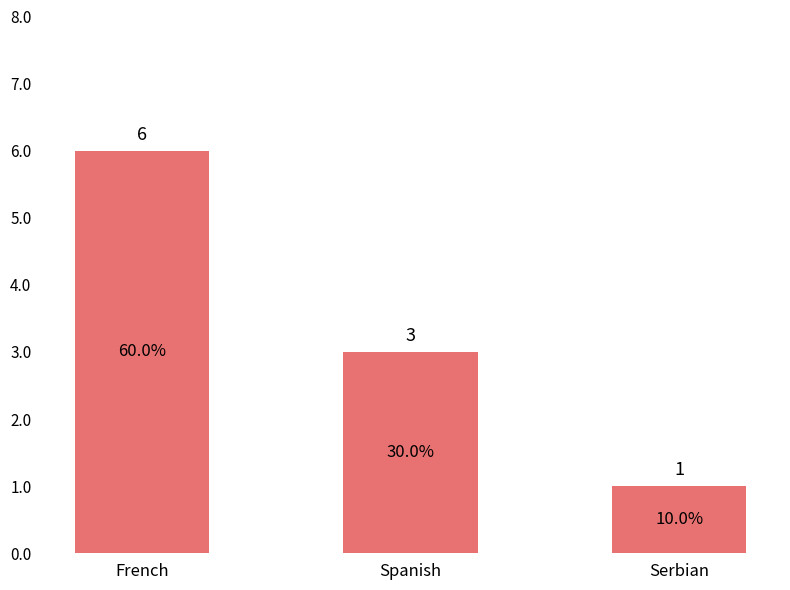

List the labels in order of value, smallest first.

Serbian, Spanish, French